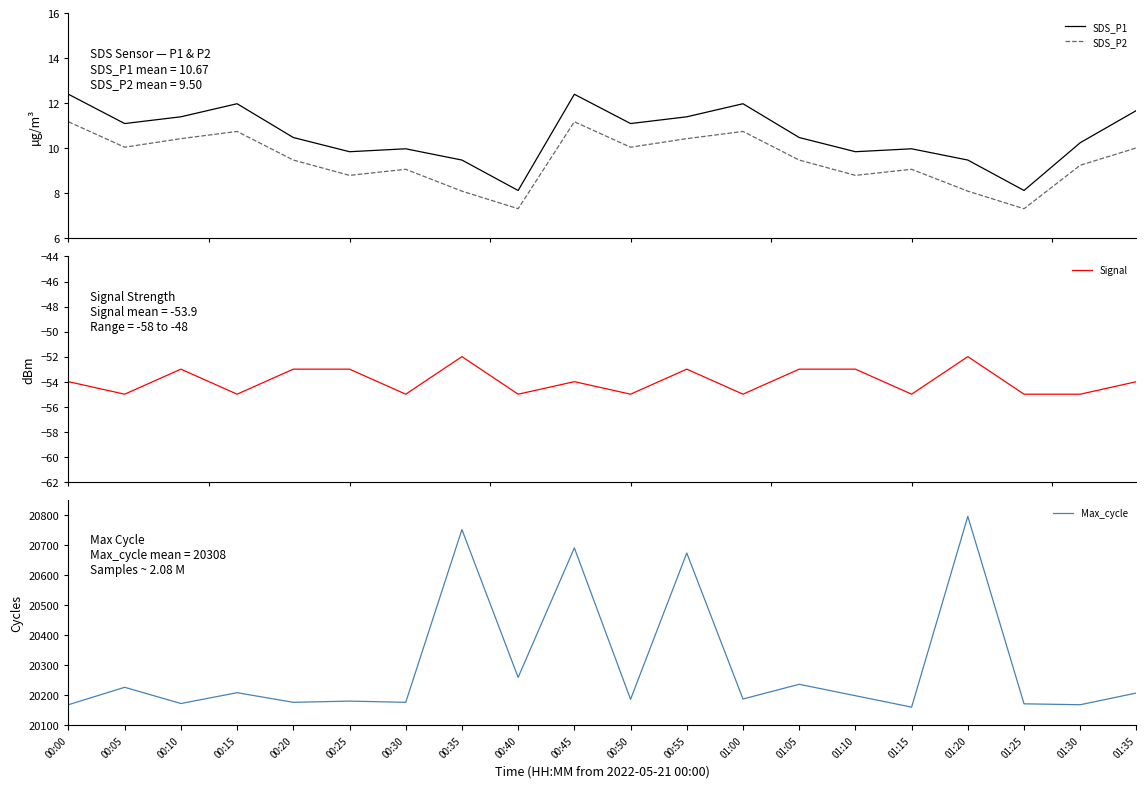

List the series in order of their peak value, highest first.

Max_cycle, SDS_P1, SDS_P2, Signal